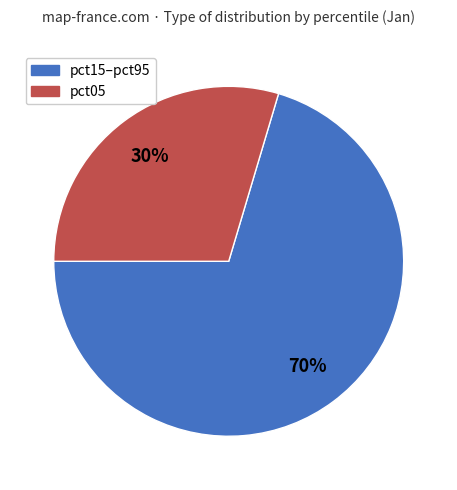

Count the number of slices in the pie.

2